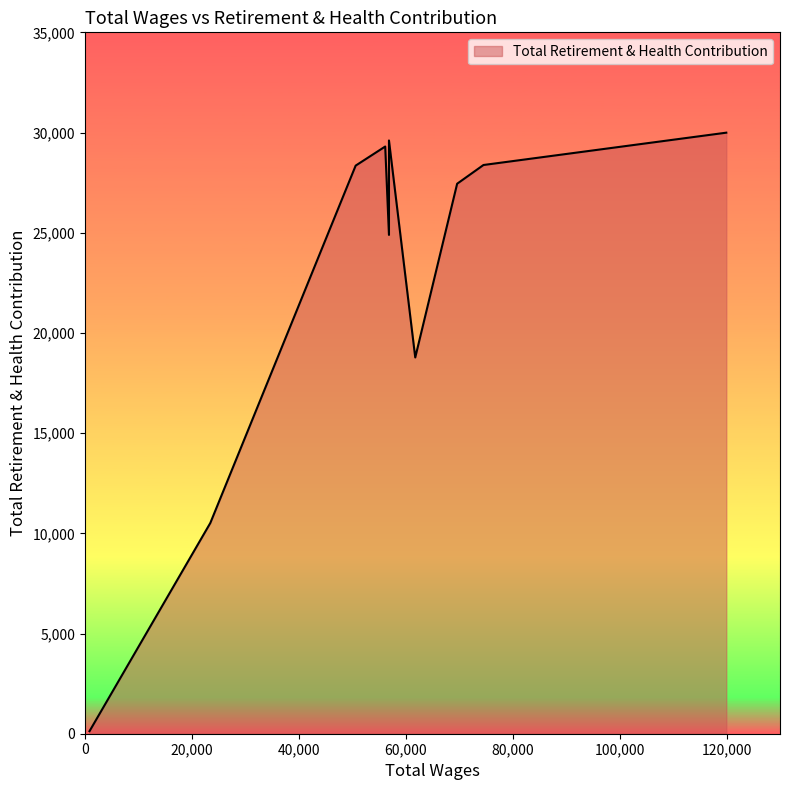

What is the average value?

22738